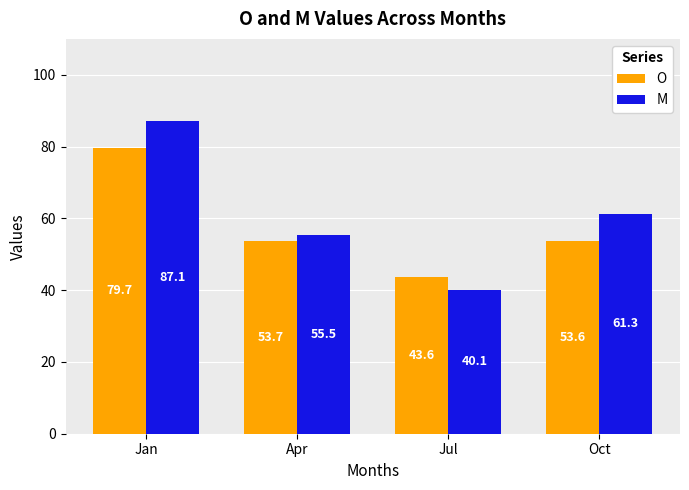

Are the bars horizontal?

No